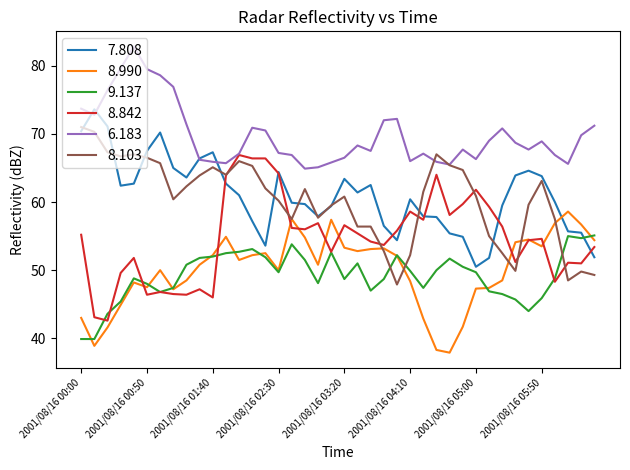

After their last crossing, which series has the higher values: 8.103 or 9.137?

9.137